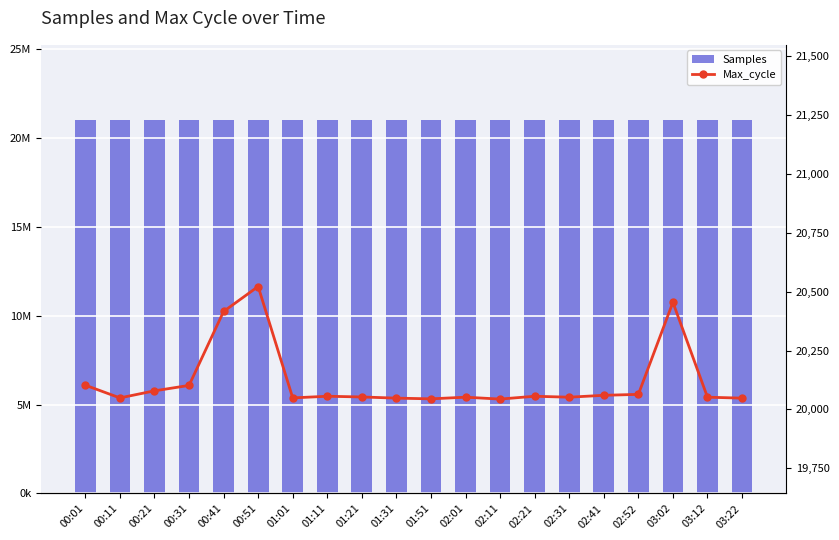

At how many categories does at least one series exceed 8610273?

20